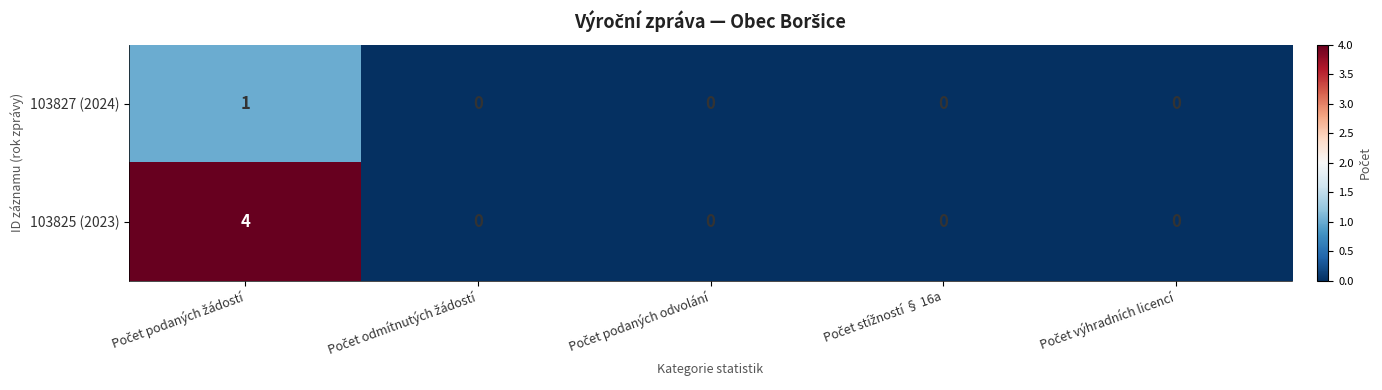

What is the sum of all 103825 (2023) values?

4